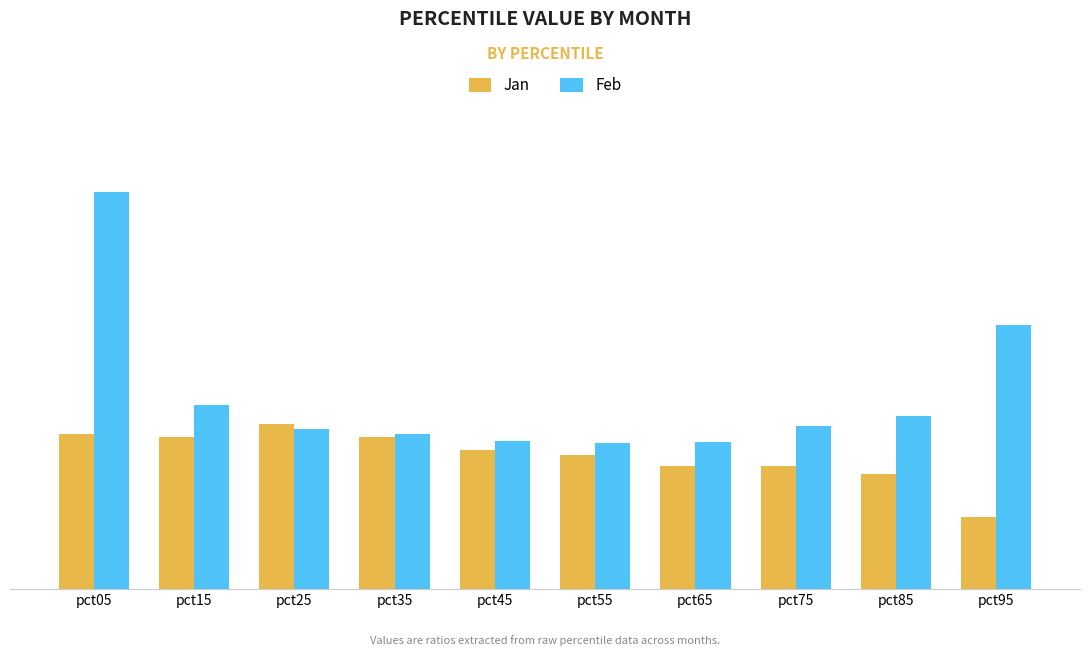

Which series has the widest spread of values?

Feb